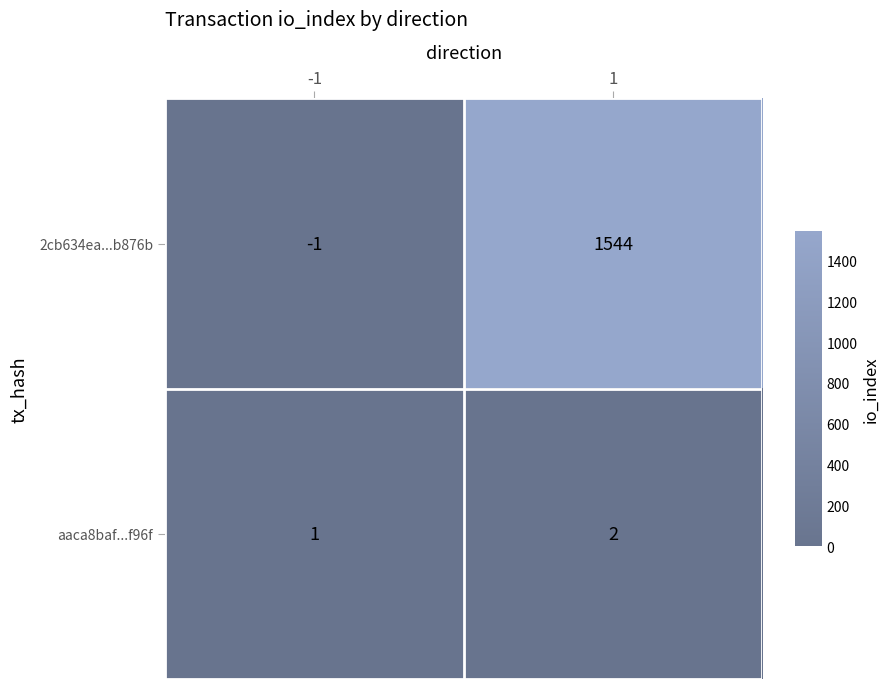

True or false: 2cb634ea...b876b has a value of -1 at -1.

True